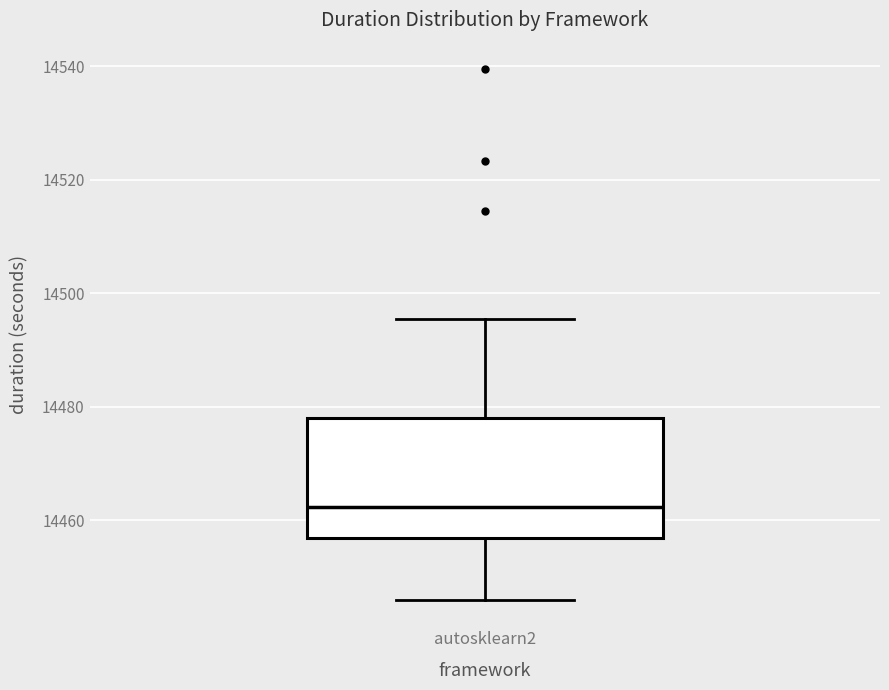

Transcribe this box plot: give where the median line is, the range the box spans, and where the two whiskers end, as read against the y-axis. The values are not printed on the chart, so give them approximately, as read against the axis.

median 14462, box 14456 to 14478, whiskers 14446 to 14496